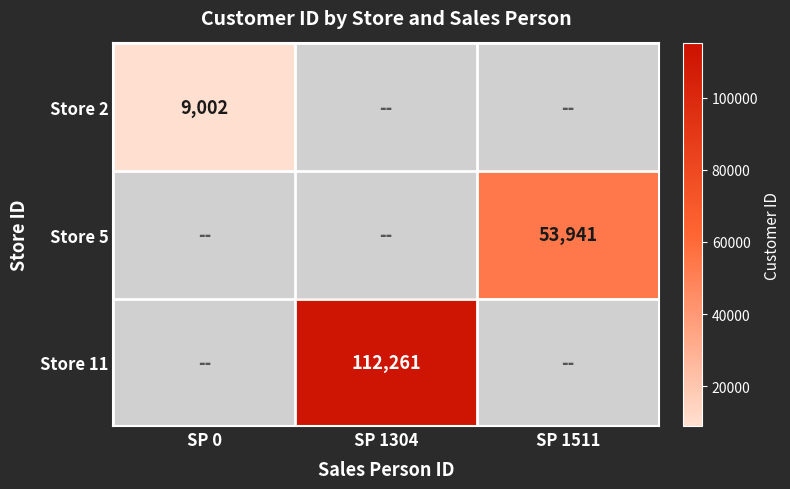

Which label corresponds to the largest value in the chart?

SP 1304